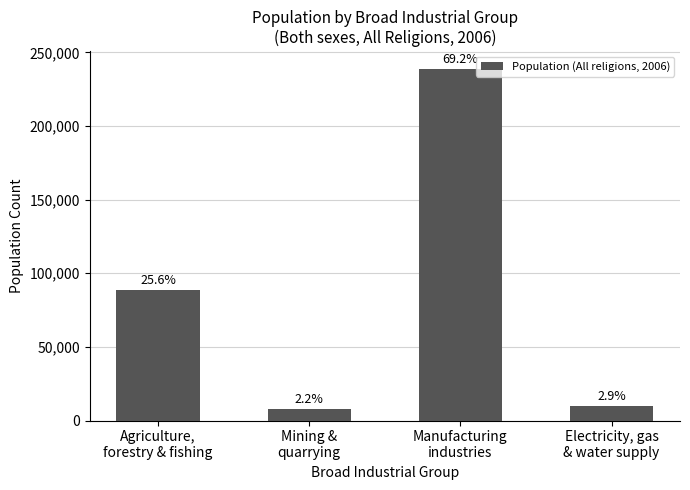

How many bars are there in total?

4